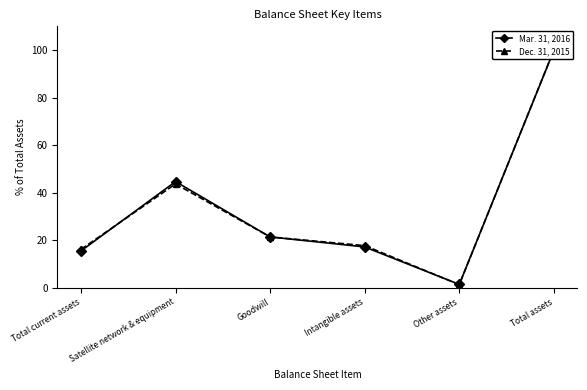

Which series has the largest total across all categories?

Dec. 31, 2015